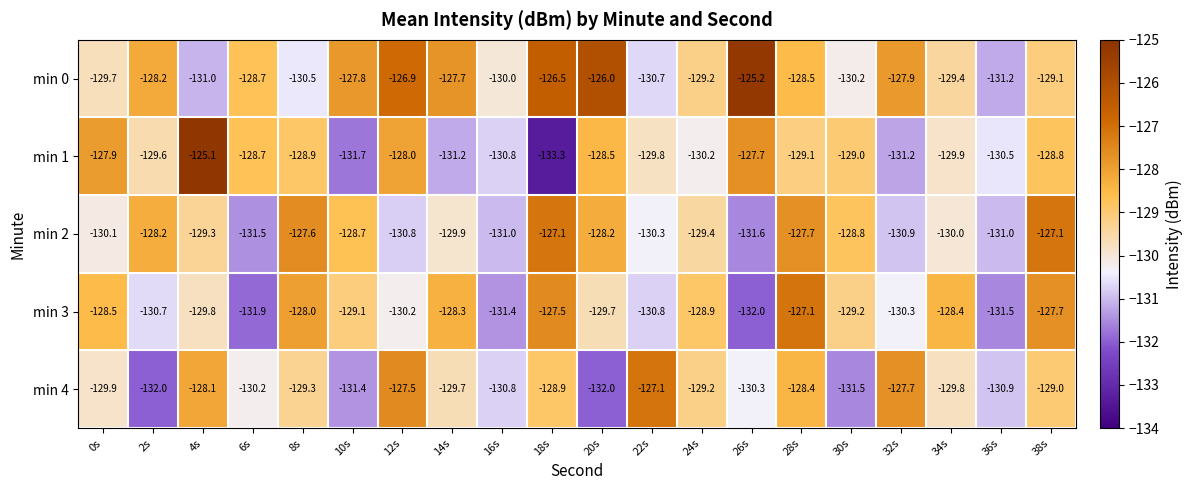

At which category is the sum across all series the highest?

28s